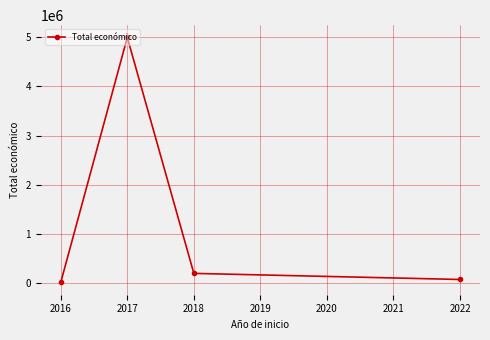

Rank the categories by value from highest to lowest.

2017, 2018, 2022, 2016